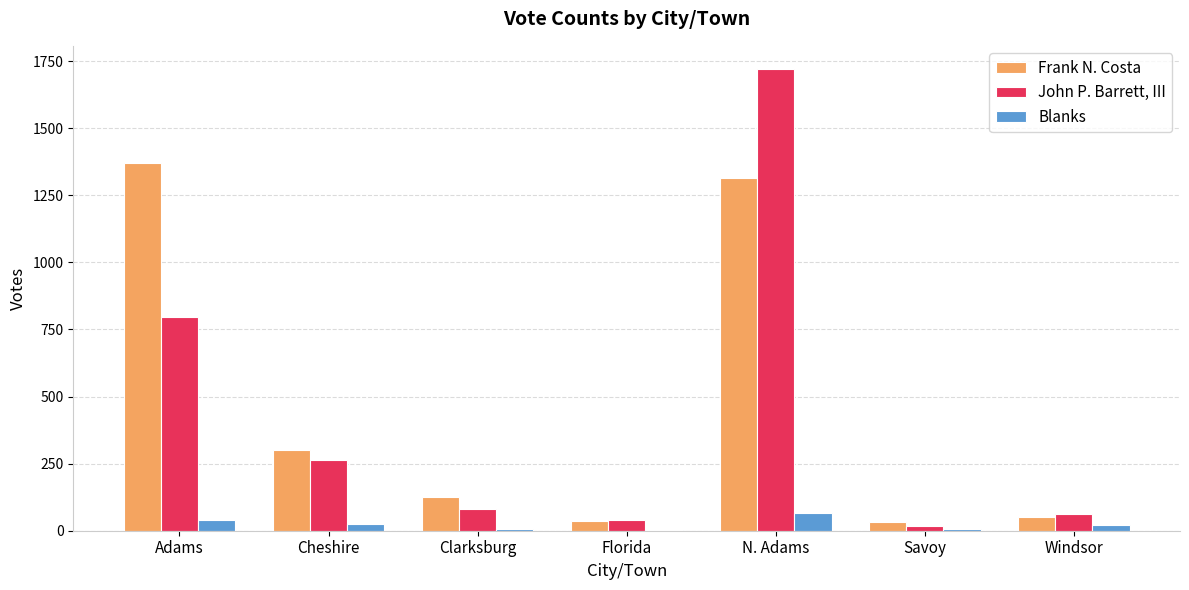

What is the sum of the John P. Barrett, III values at Cheshire and N. Adams?

1984